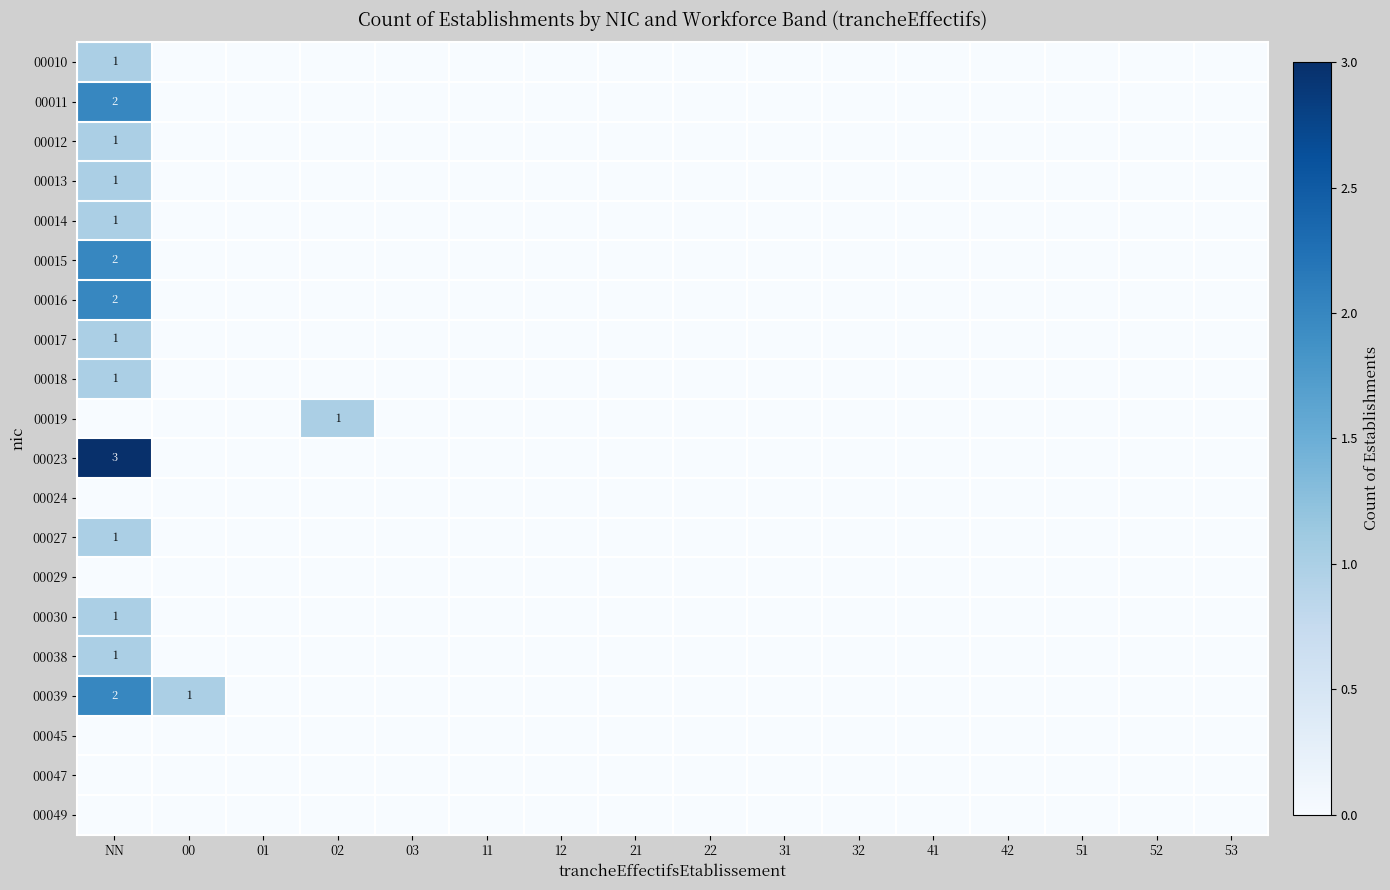

Count the number of categories in the chart.

16